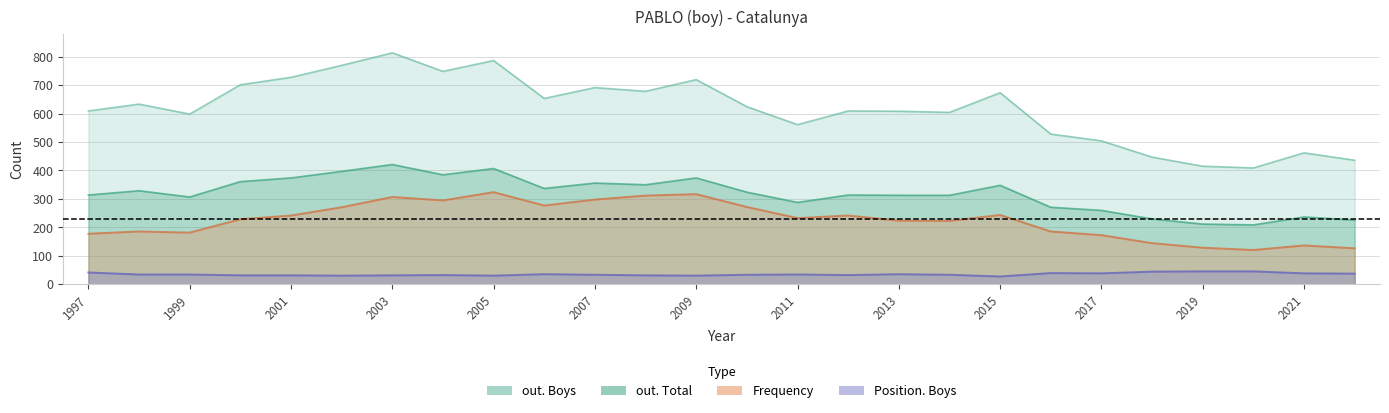

How many series are shown in this chart?

4